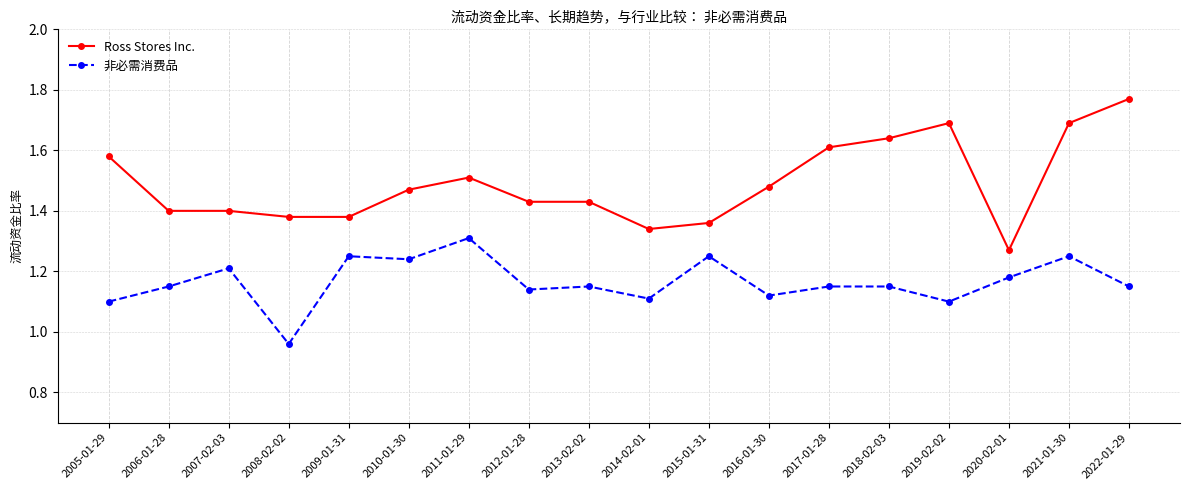

Does the chart display data point markers on the line(s)?

Yes